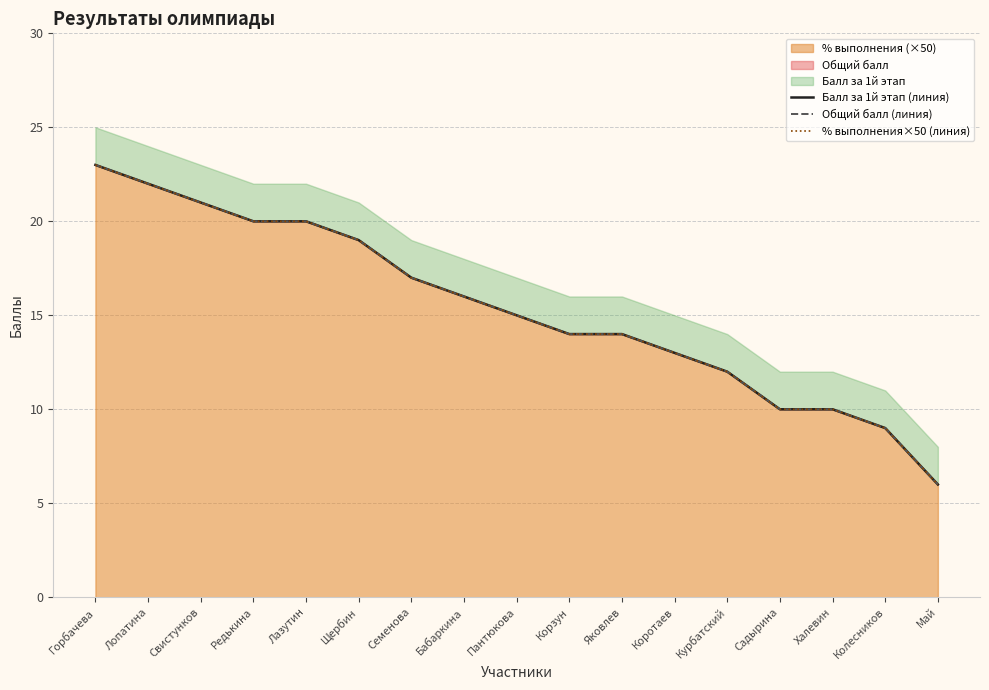

Which series changed the most between Лазутин and Коротаев?

Балл за 1й этап (линия)